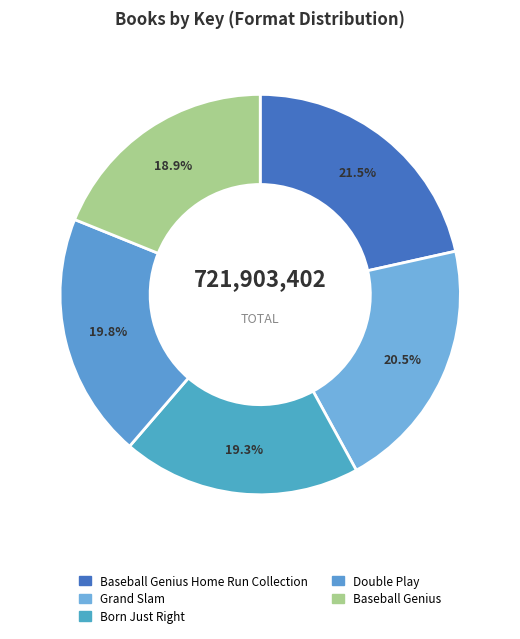

Count the number of slices in the pie.

5